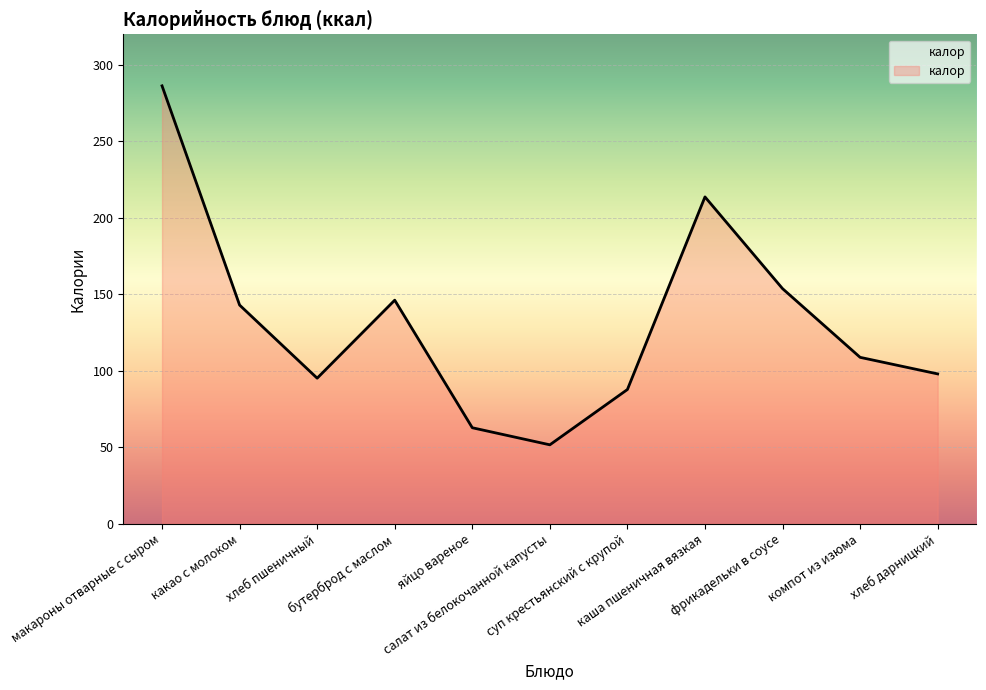

The value at хлеб дарницкий is 129.6. True or false?

False